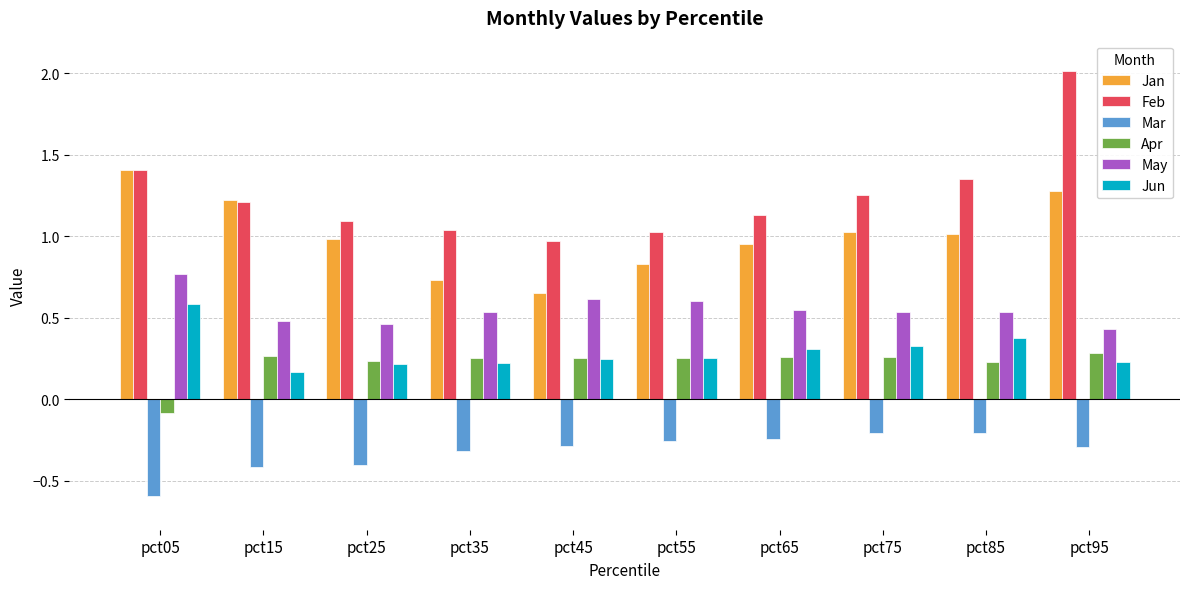

At which category is the sum across all series the highest?

pct95